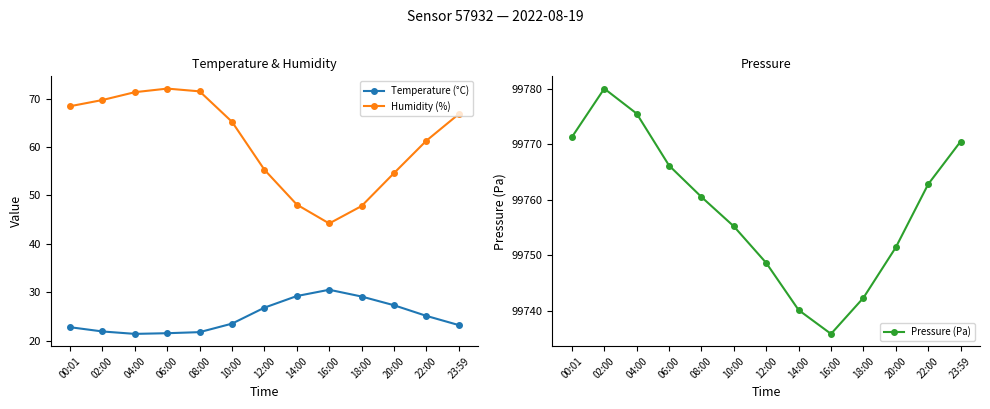

Does the chart have visible grid lines?

No